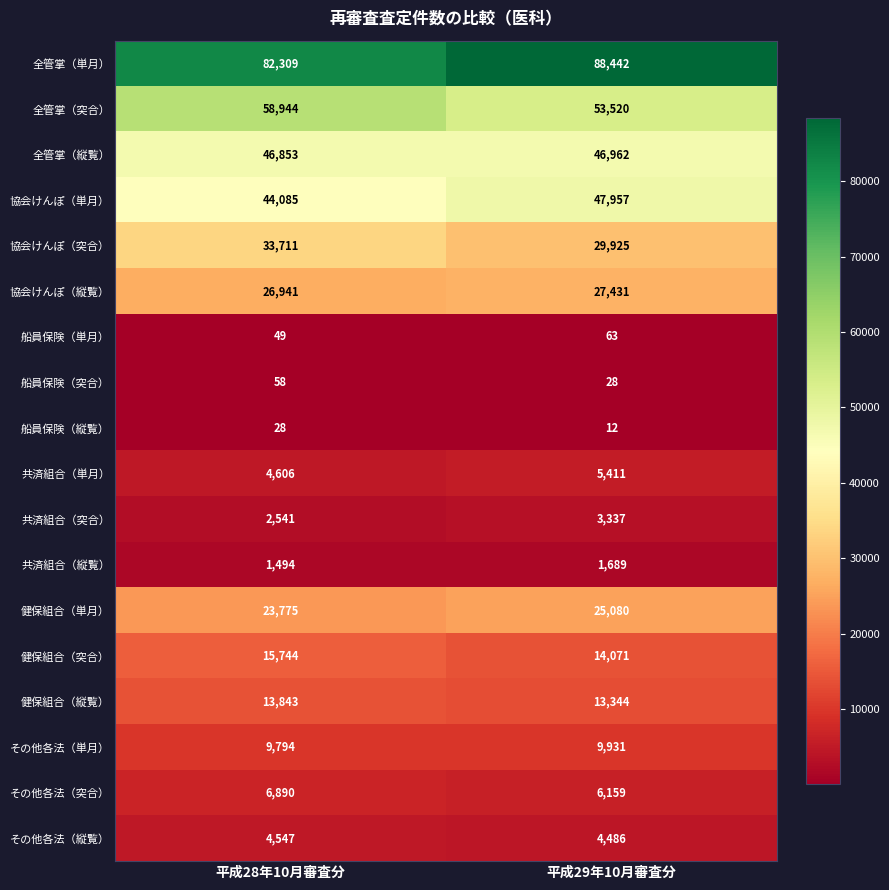

What value does the 共済組合（突合） series have at 平成28年10月審査分, to the nearest 10?

2540